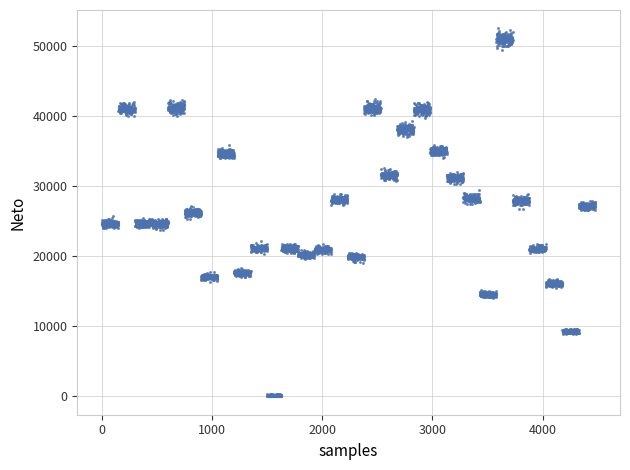

What is the range of Y values (max minus min)?

52569.3